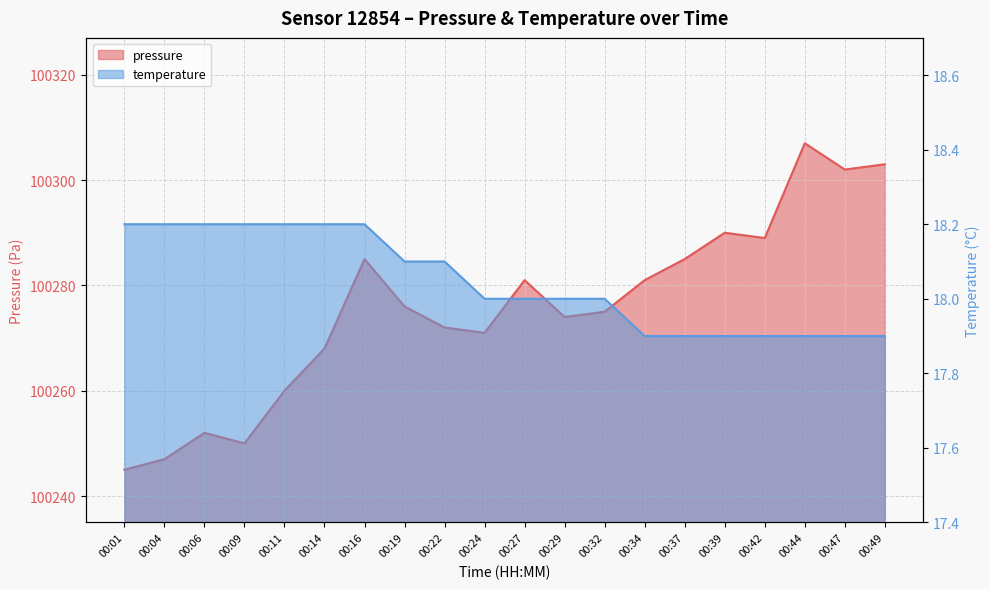

What is the difference between the highest and lowest values at 00:24?

100253.0